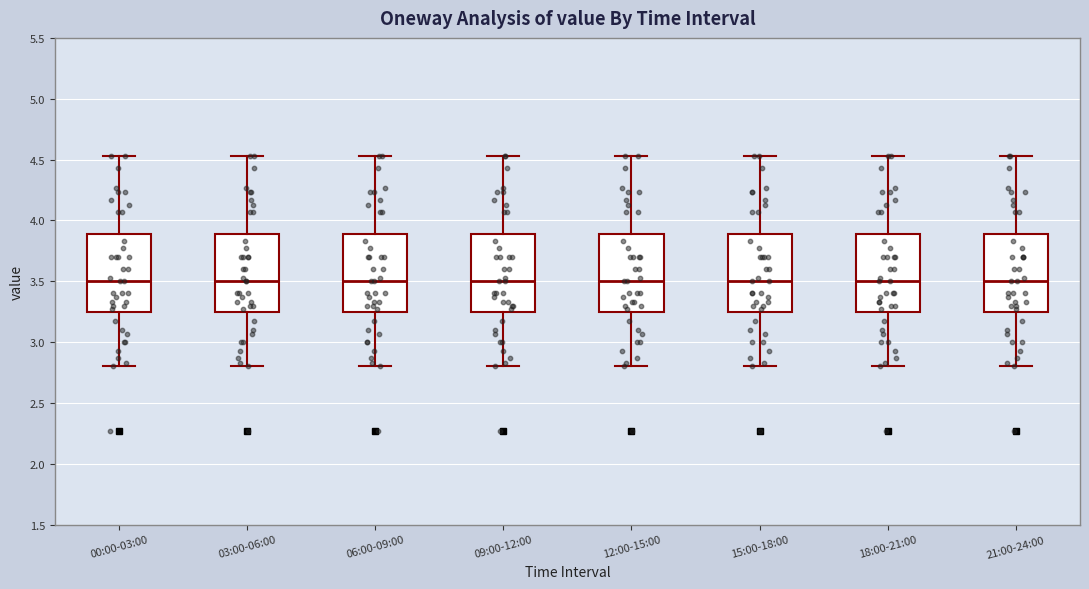

Reading left to right, read every box against the y-axis: the position of its median line, the range the box covers, and the ends of its whiskers. The values are not printed on the chart, so give them approximately, as read against the axis.

00:00-03:00: median 3.50, box 3.25 to 3.90, whiskers 2.80 to 4.55
03:00-06:00: median 3.50, box 3.25 to 3.90, whiskers 2.80 to 4.55
06:00-09:00: median 3.50, box 3.25 to 3.90, whiskers 2.80 to 4.55
09:00-12:00: median 3.50, box 3.25 to 3.90, whiskers 2.80 to 4.55
12:00-15:00: median 3.50, box 3.25 to 3.90, whiskers 2.80 to 4.55
15:00-18:00: median 3.50, box 3.25 to 3.90, whiskers 2.80 to 4.55
18:00-21:00: median 3.50, box 3.25 to 3.90, whiskers 2.80 to 4.55
21:00-24:00: median 3.50, box 3.25 to 3.90, whiskers 2.80 to 4.55